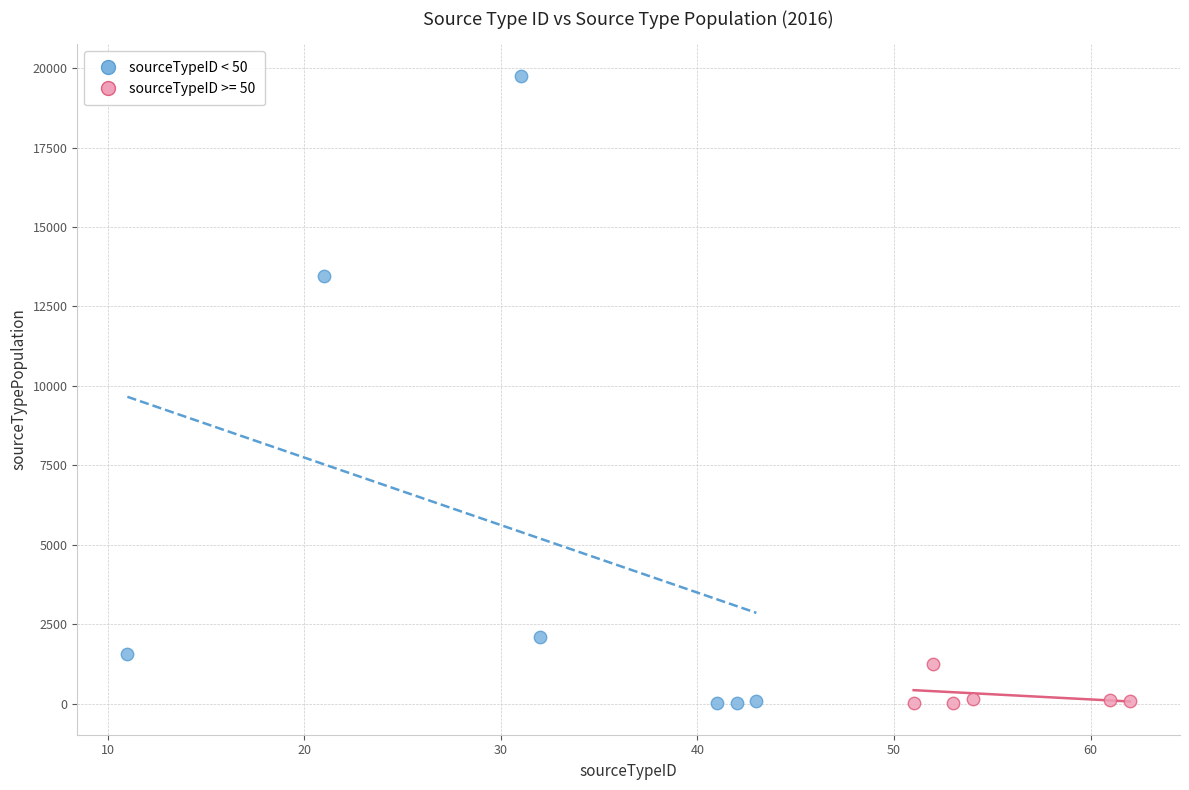

Which series has the largest Y range (max minus min)?

sourceTypeID < 50